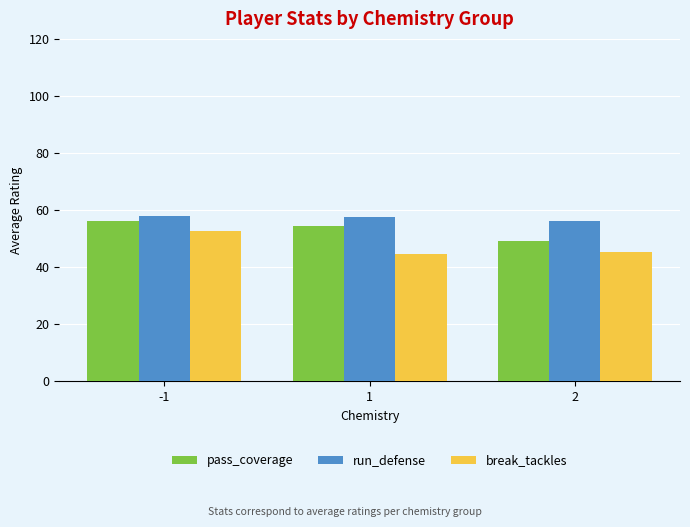

At which label is pass_coverage closest to 52?

1